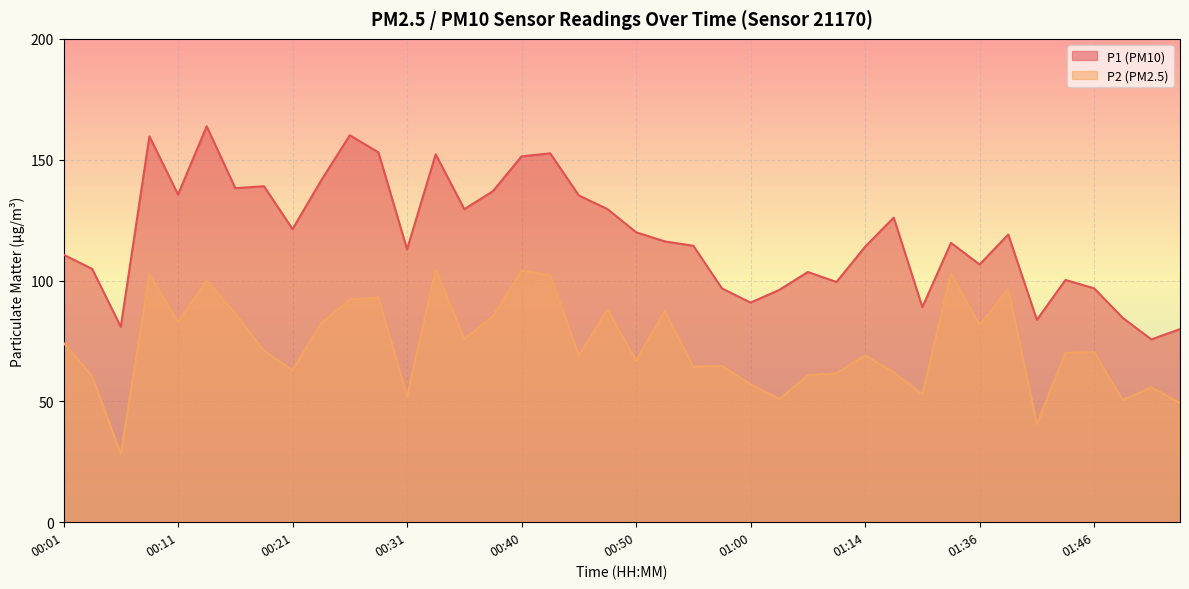

Where does the P2 series first go above 70?

00:01